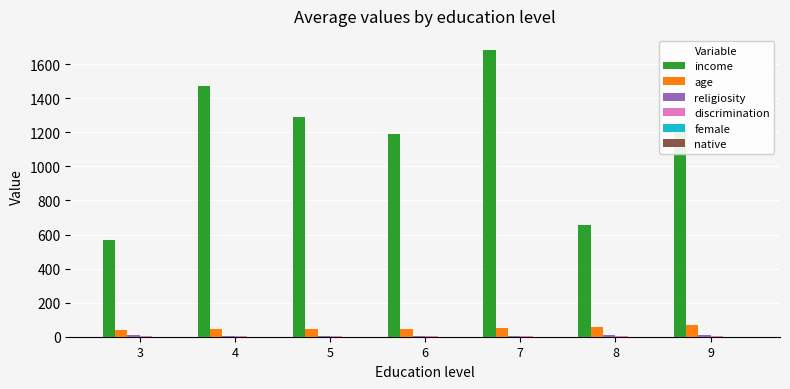

Which series changed the most between 3 and 4?

income